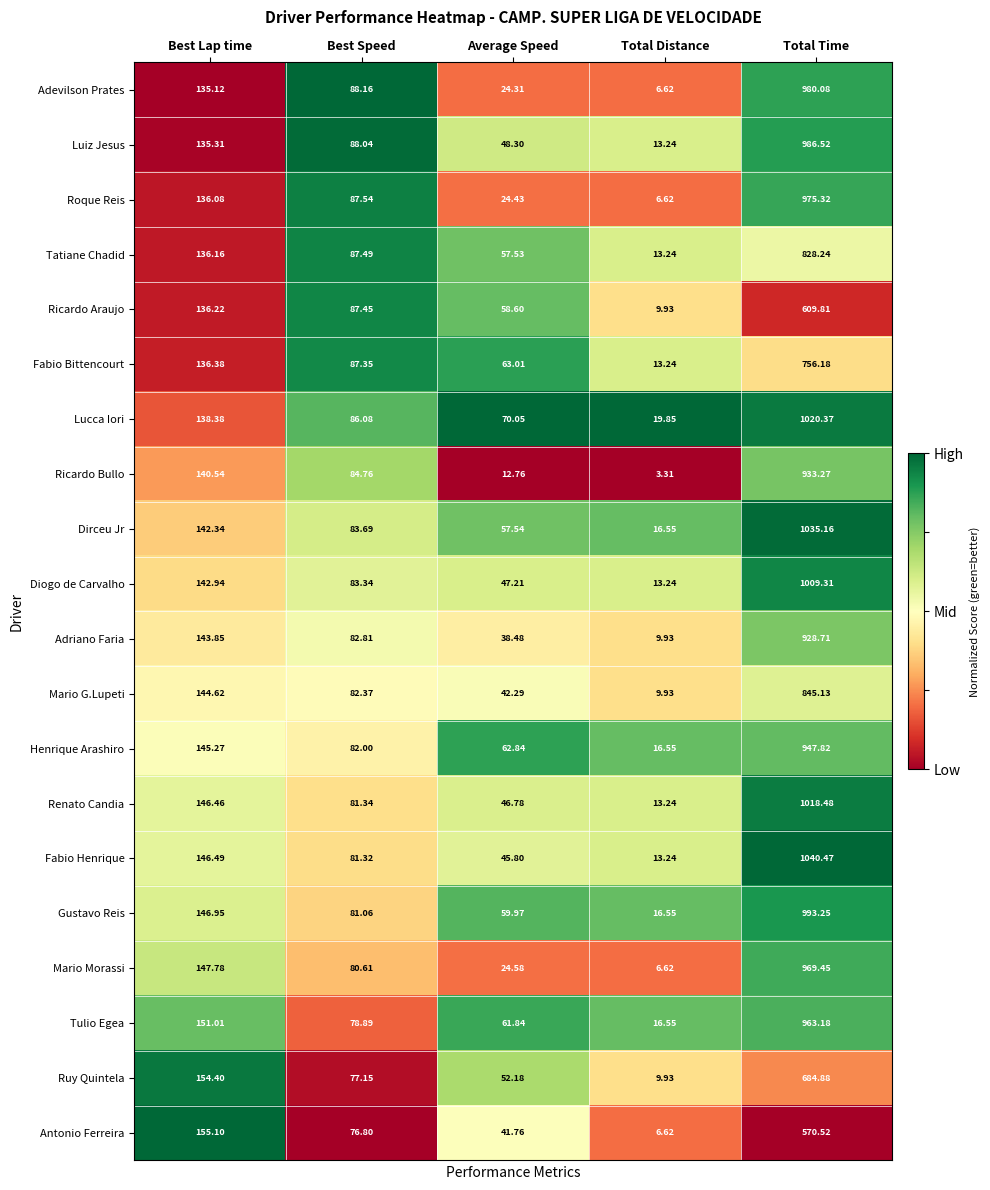

Which category has the lowest value in the Gustavo Reis series?

Total Distance